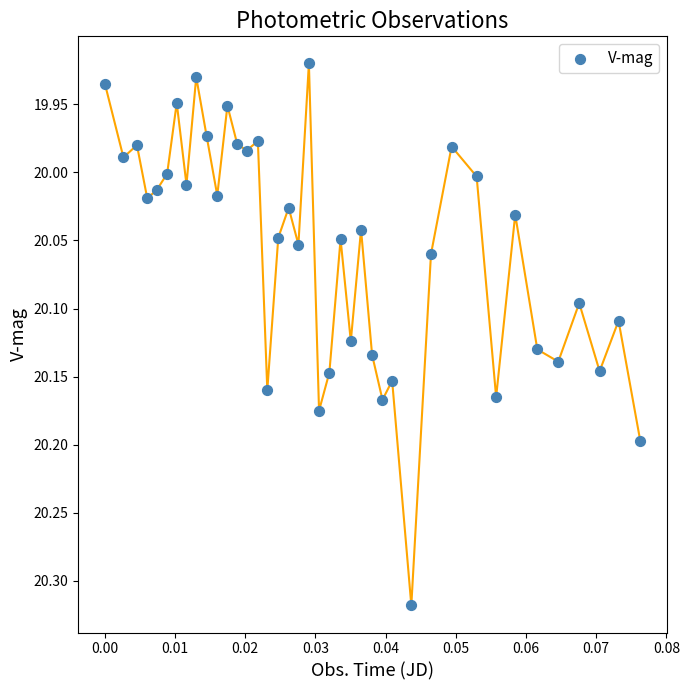

What is the range of Y values (max minus min)?

0.4